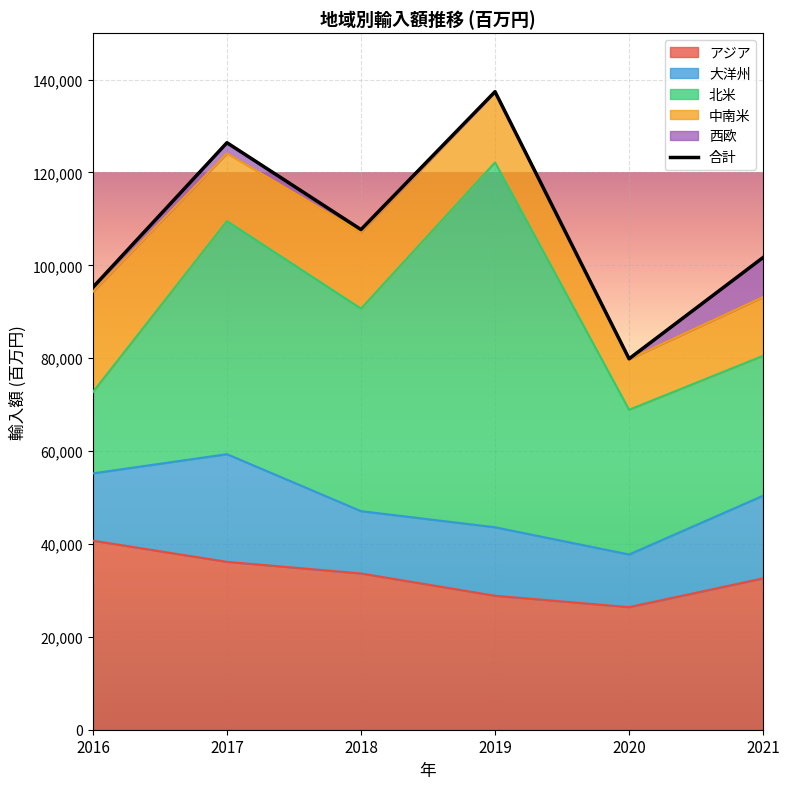

What is the ratio of the value at 2020 to the value at 2018?

0.7